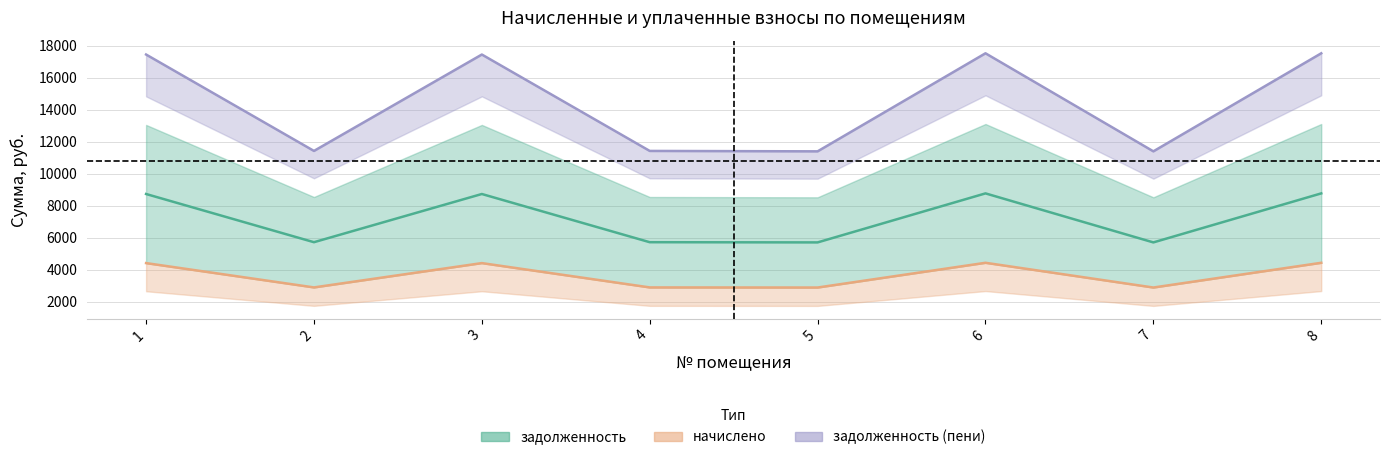

Reading left to right, extract all data points from this chart.

задолженность: 8731.2	5713.8	8731.2	5713.8	5701.0	8769.7	5701.0	8769.7
начислено: 4406.4	2883.6	4406.4	2883.6	2877.1	4425.8	2877.1	4425.8
задолженность (пени): 17462.4	11427.6	17462.4	11427.6	11401.9	17539.4	11401.9	17539.4